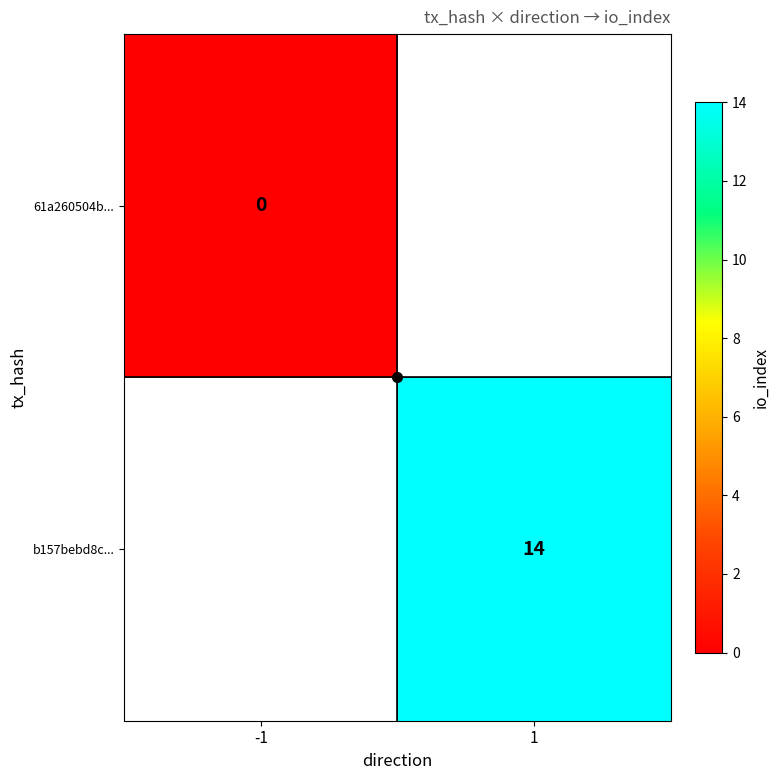

True or false: b157bebd8c... has a value of 14 at 1.

True